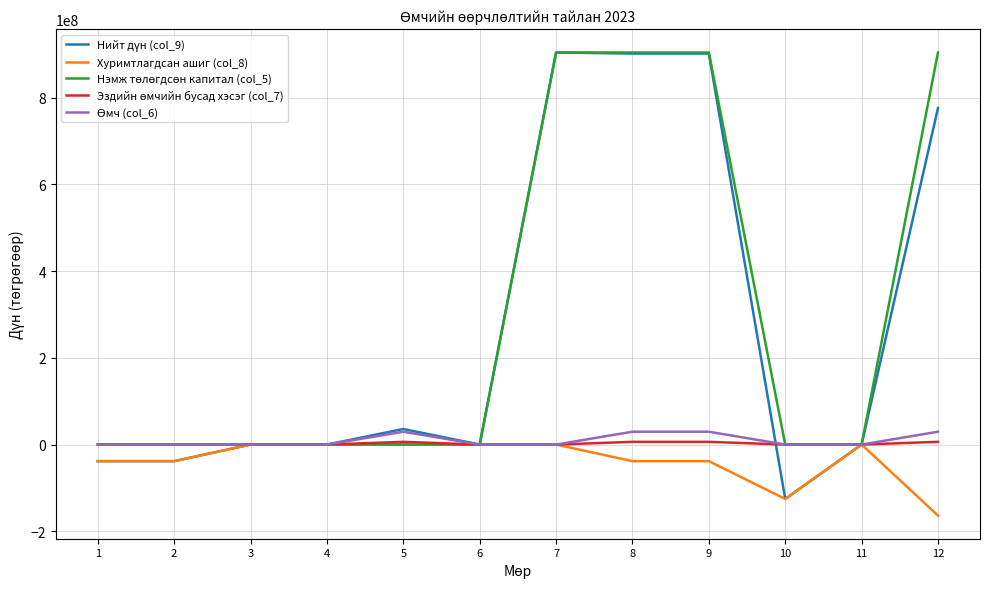

What is the maximum value shown in the chart?

904000000.0